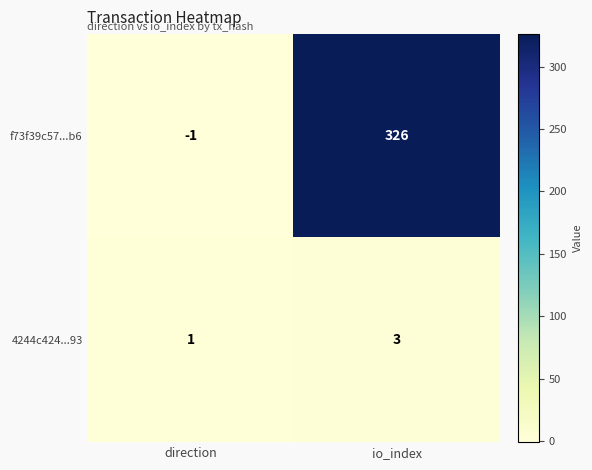

Is it true that f73f39c57...b6 equals 137 at io_index?

False